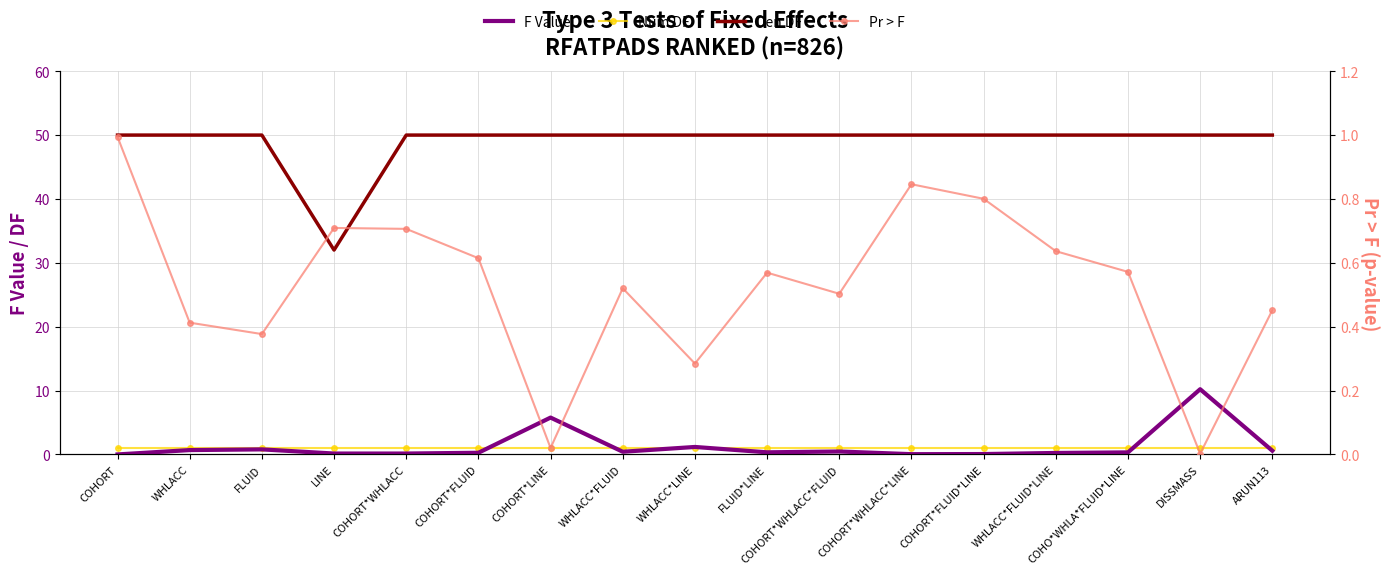

Reading left to right, extract all data points from this chart.

F Value: COHORT=0.0	WHLACC=0.7	FLUID=0.8	LINE=0.1	COHORT*WHLACC=0.1	COHORT*FLUID=0.3	COHORT*LINE=5.8	WHLACC*FLUID=0.4	WHLACC*LINE=1.2	FLUID*LINE=0.3	COHORT*WHLACC*FLUID=0.5	COHORT*WHLACC*LINE=0.0	COHORT*FLUID*LINE=0.1	WHLACC*FLUID*LINE=0.2	COHO*WHLA*FLUID*LINE=0.3	DISSMASS=10.2	ARUN113=0.6
Num DF: COHORT=1.0	WHLACC=1.0	FLUID=1.0	LINE=1.0	COHORT*WHLACC=1.0	COHORT*FLUID=1.0	COHORT*LINE=1.0	WHLACC*FLUID=1.0	WHLACC*LINE=1.0	FLUID*LINE=1.0	COHORT*WHLACC*FLUID=1.0	COHORT*WHLACC*LINE=1.0	COHORT*FLUID*LINE=1.0	WHLACC*FLUID*LINE=1.0	COHO*WHLA*FLUID*LINE=1.0	DISSMASS=1.0	ARUN113=1.0
Den DF: COHORT=50.0	WHLACC=50.0	FLUID=50.0	LINE=32.0	COHORT*WHLACC=50.0	COHORT*FLUID=50.0	COHORT*LINE=50.0	WHLACC*FLUID=50.0	WHLACC*LINE=50.0	FLUID*LINE=50.0	COHORT*WHLACC*FLUID=50.0	COHORT*WHLACC*LINE=50.0	COHORT*FLUID*LINE=50.0	WHLACC*FLUID*LINE=50.0	COHO*WHLA*FLUID*LINE=50.0	DISSMASS=50.0	ARUN113=50.0
Pr > F: COHORT=1.0	WHLACC=0.4	FLUID=0.4	LINE=0.7	COHORT*WHLACC=0.7	COHORT*FLUID=0.6	COHORT*LINE=0.0	WHLACC*FLUID=0.5	WHLACC*LINE=0.3	FLUID*LINE=0.6	COHORT*WHLACC*FLUID=0.5	COHORT*WHLACC*LINE=0.8	COHORT*FLUID*LINE=0.8	WHLACC*FLUID*LINE=0.6	COHO*WHLA*FLUID*LINE=0.6	DISSMASS=0.0	ARUN113=0.5